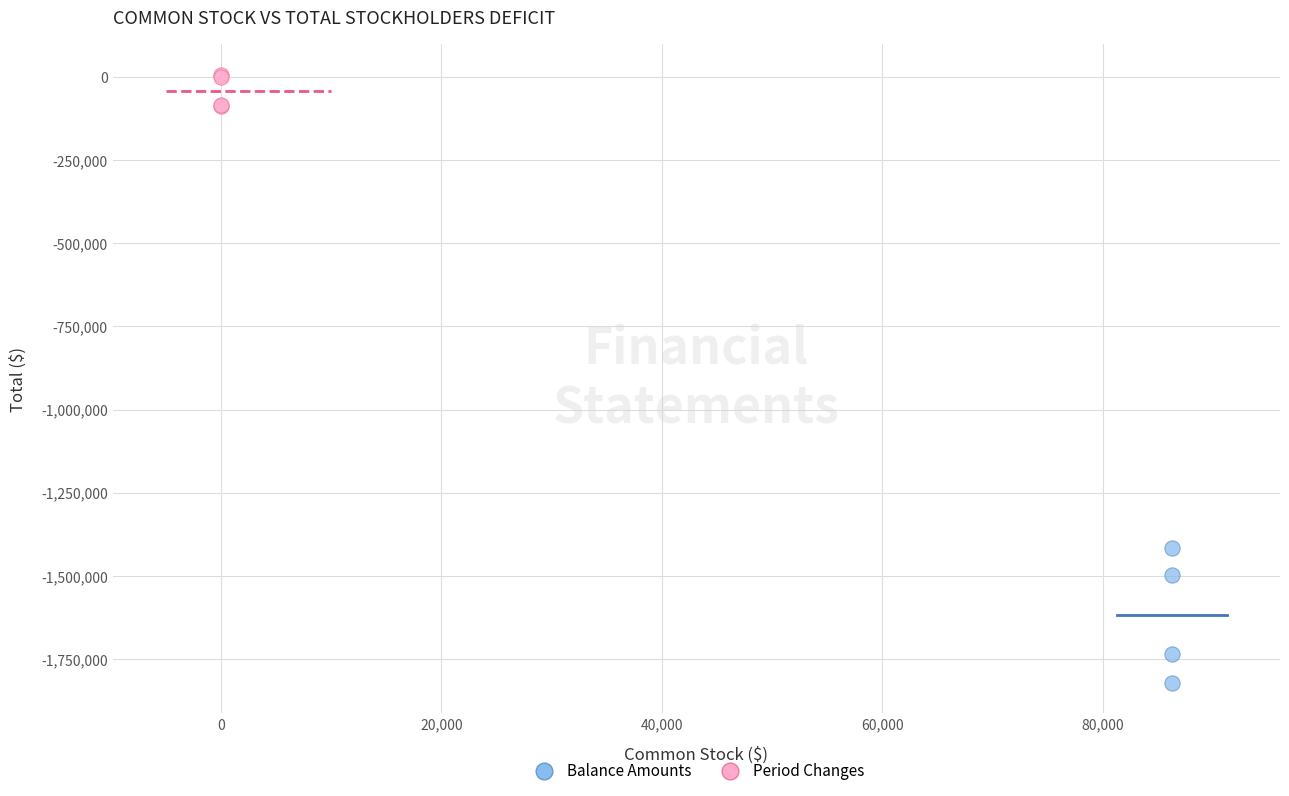

Which series contains the highest Y value?

Period Changes